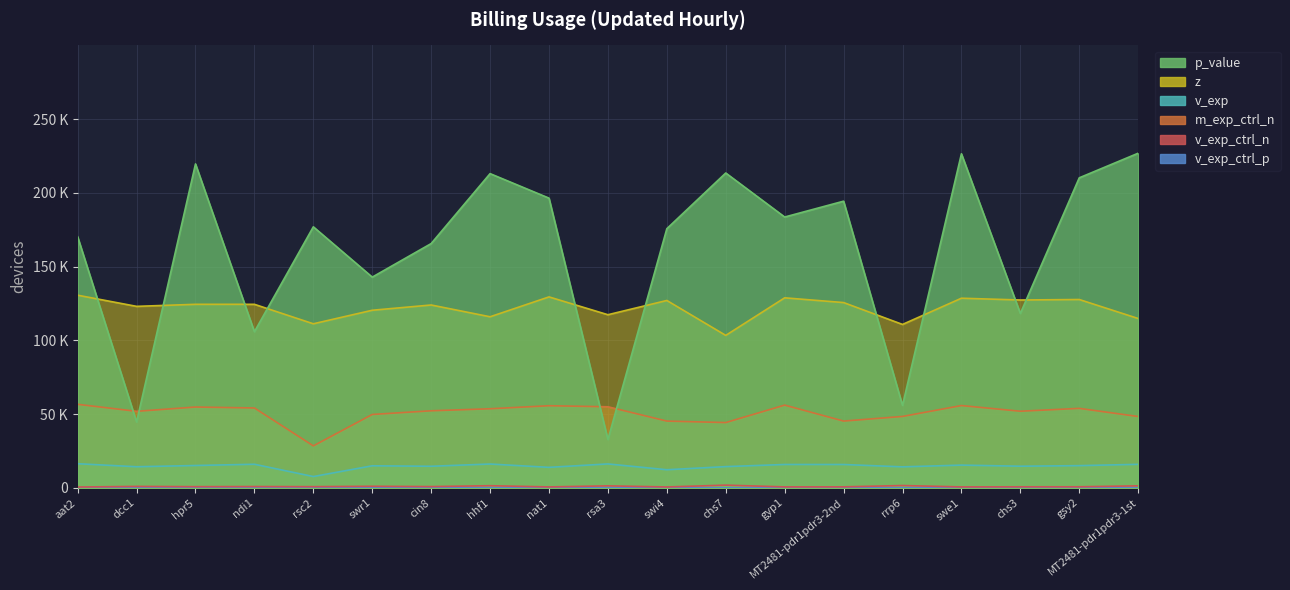

Between which two adjacent categories do z and p_value first intersect?

aat2 and dcc1